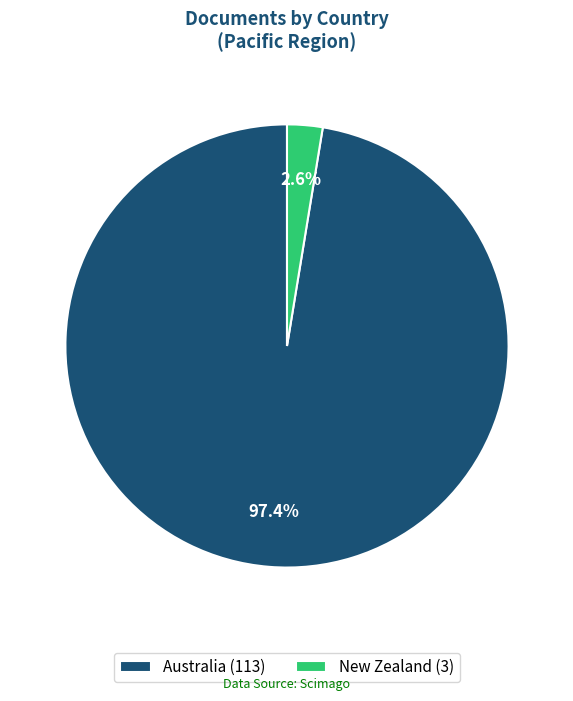

Is there a majority slice in this chart?

Yes